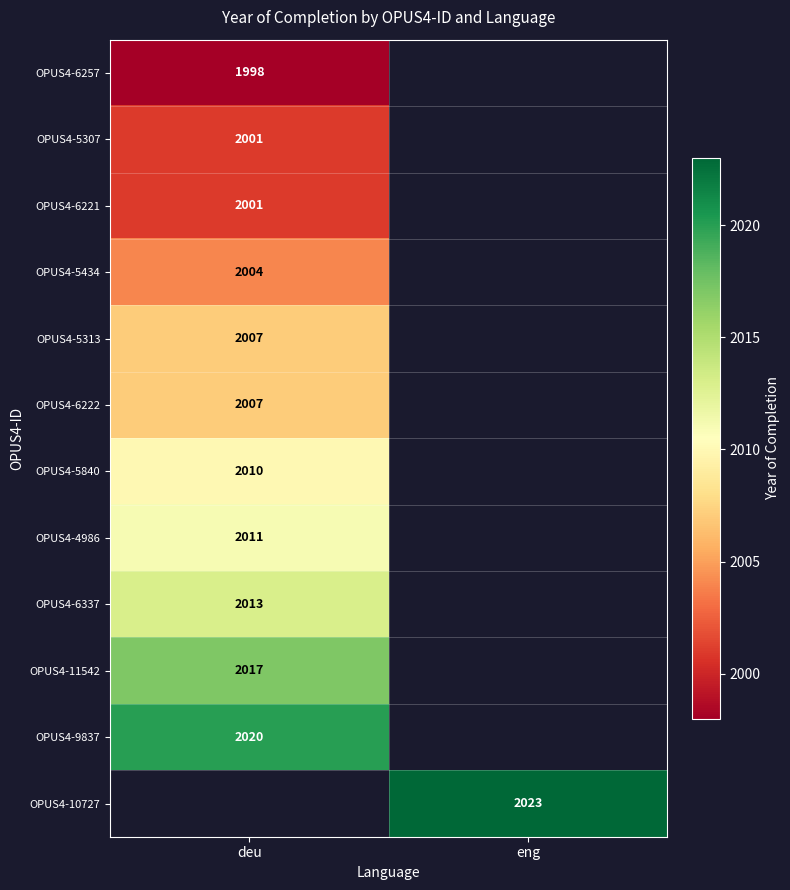

Between eng and deu, which is larger?

deu